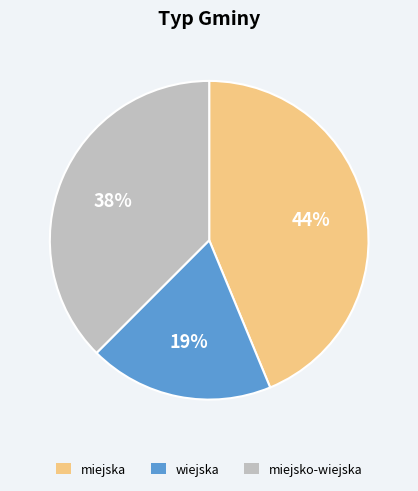

To the nearest percent, what is the average slice percentage?

33%